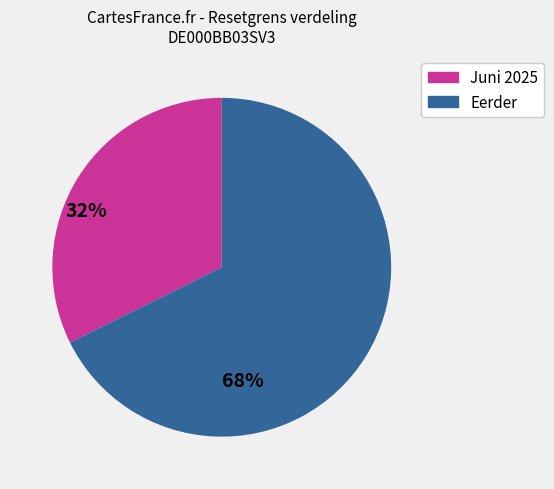

How many slices are in this pie chart?

2